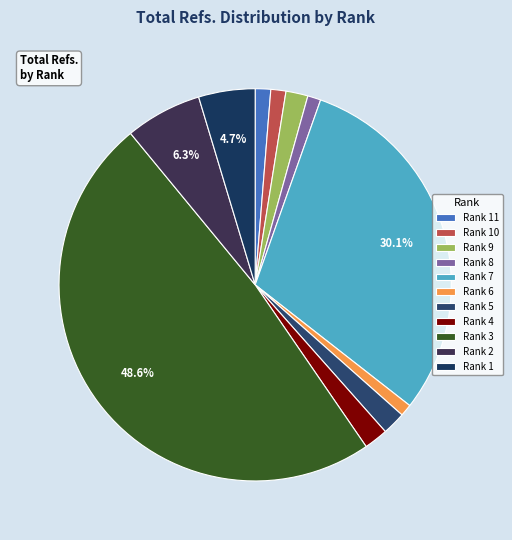

To the nearest percent, what percentage of the pie is Rank 9?

2%